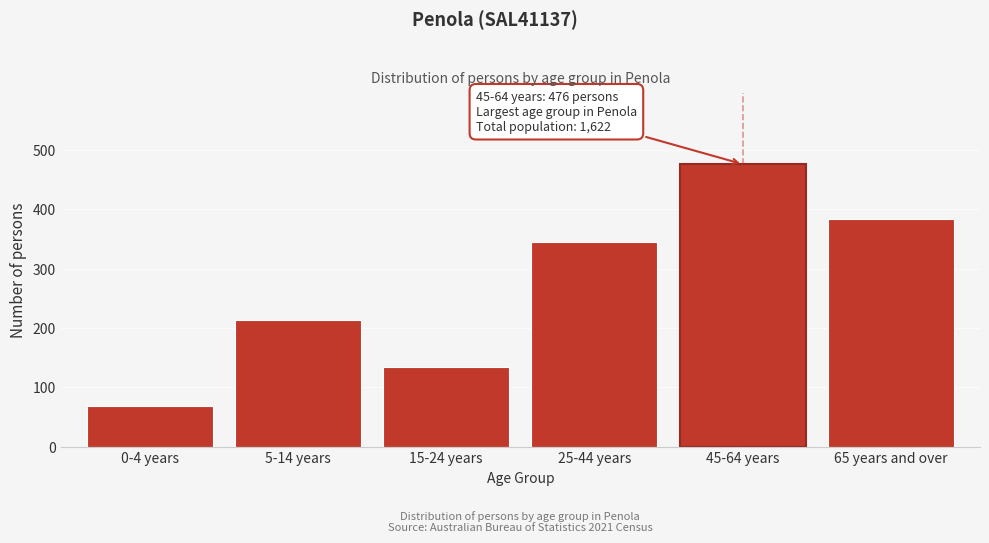

Reading left to right, list all the values displayed in this chart.

0-4 years=69	5-14 years=213	15-24 years=135	25-44 years=345	45-64 years=476	65 years and over=384